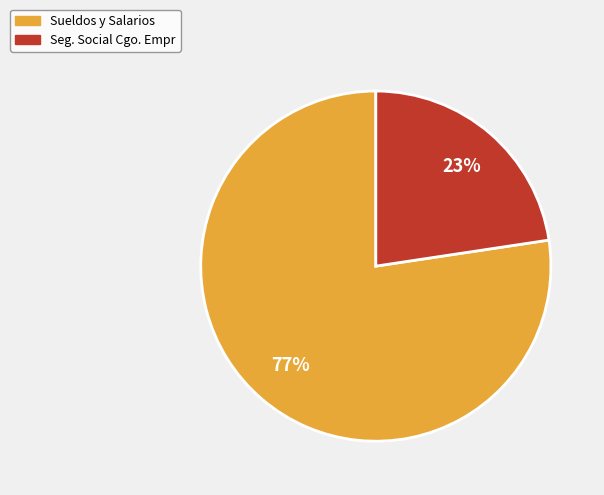

Rank the categories by value from lowest to highest.

Seg. Social Cgo. Empr, Sueldos y Salarios